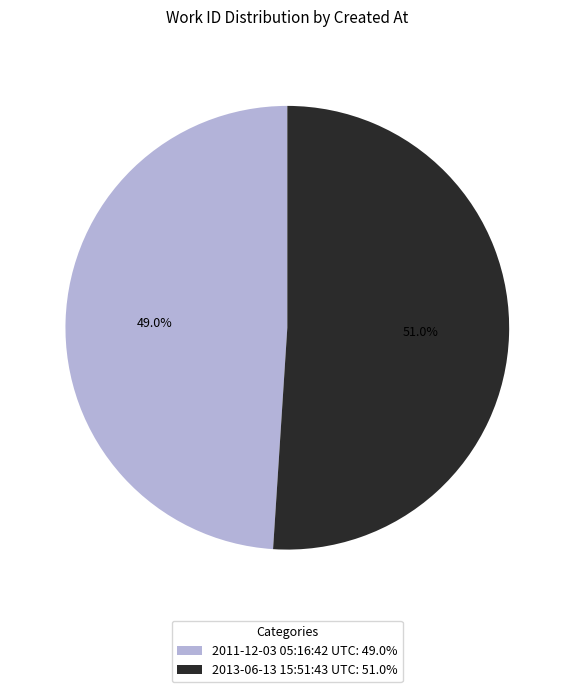

To the nearest percent, what portion does 2013-06-13 15:51:43 UTC represent?

51%